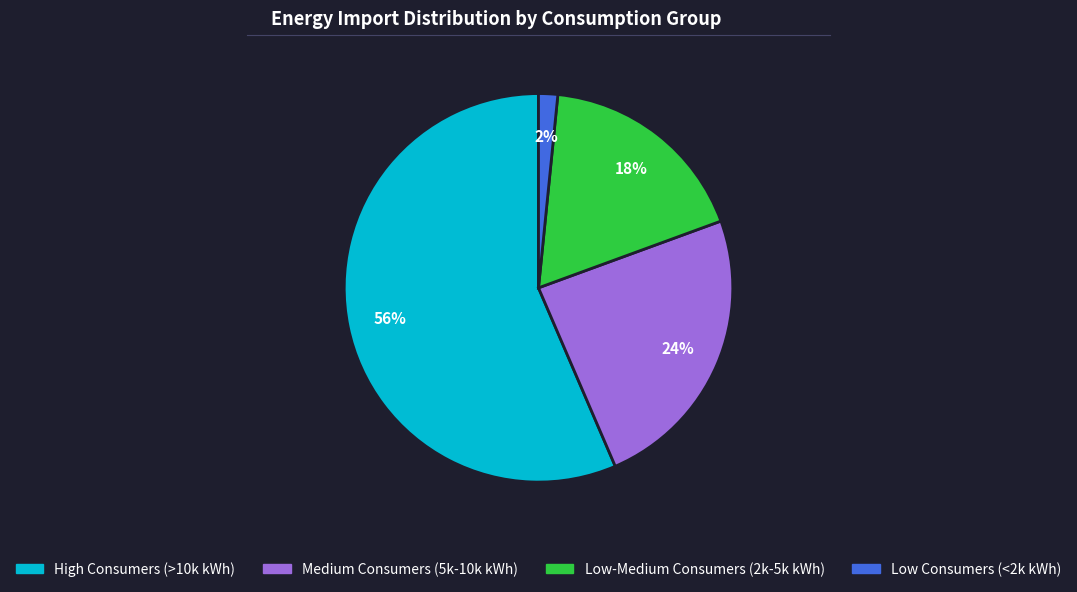

Count the number of slices in the pie.

4